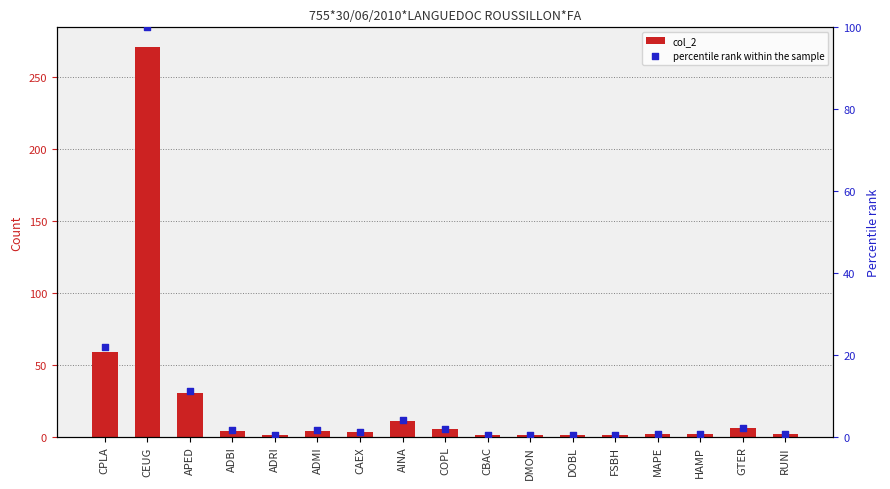

At which category is the sum across all series the highest?

CEUG